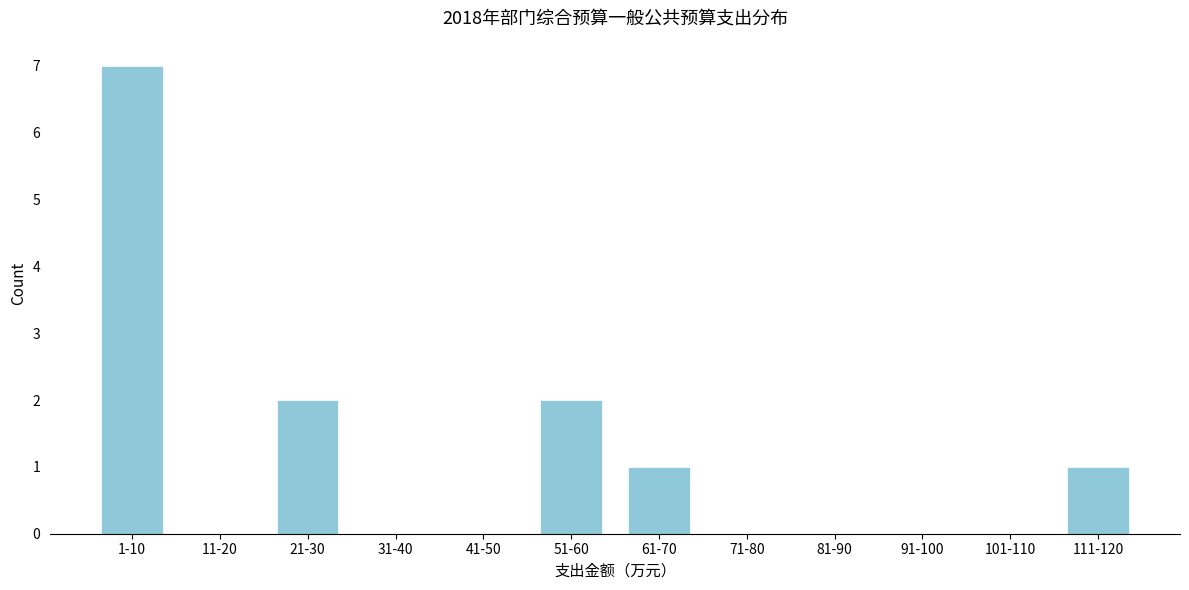

Reading left to right, transcribe all the data shown in this chart.

1-10=7	11-20=0	21-30=2	31-40=0	41-50=0	51-60=2	61-70=1	71-80=0	81-90=0	91-100=0	101-110=0	111-120=1